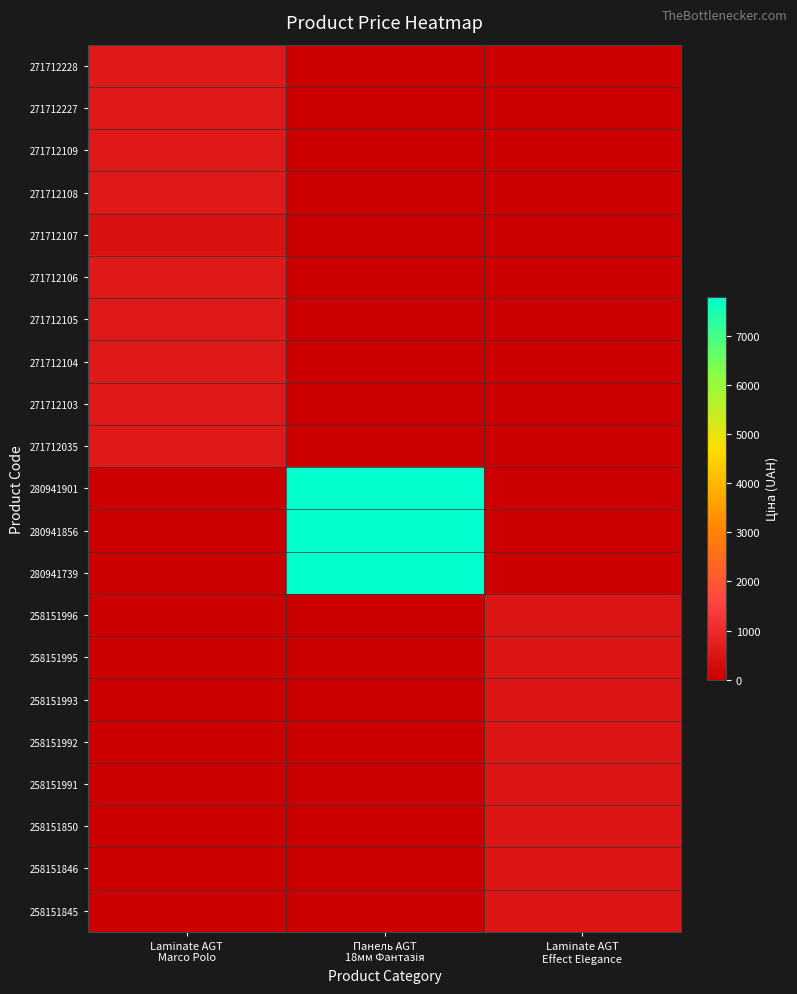

Between Laminate AGT
Effect Elegance and Laminate AGT
Marco Polo, which is larger?

Laminate AGT
Marco Polo